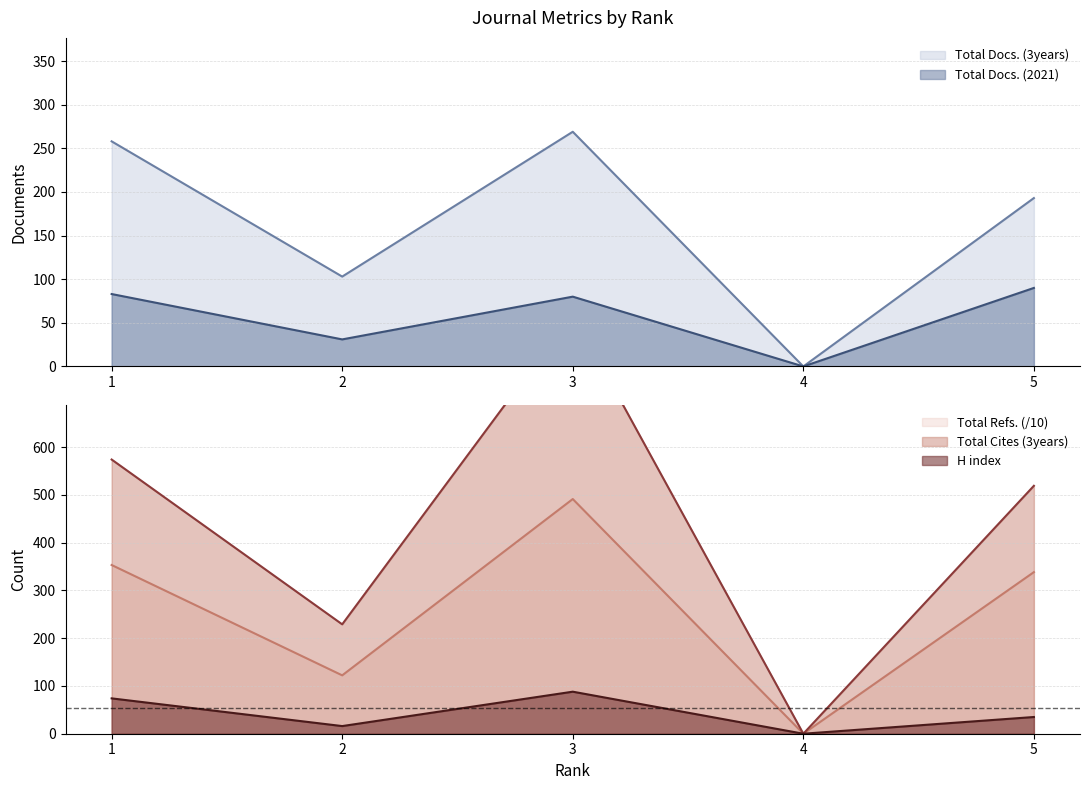

Which series has the widest spread of values?

Total Cites (3years)